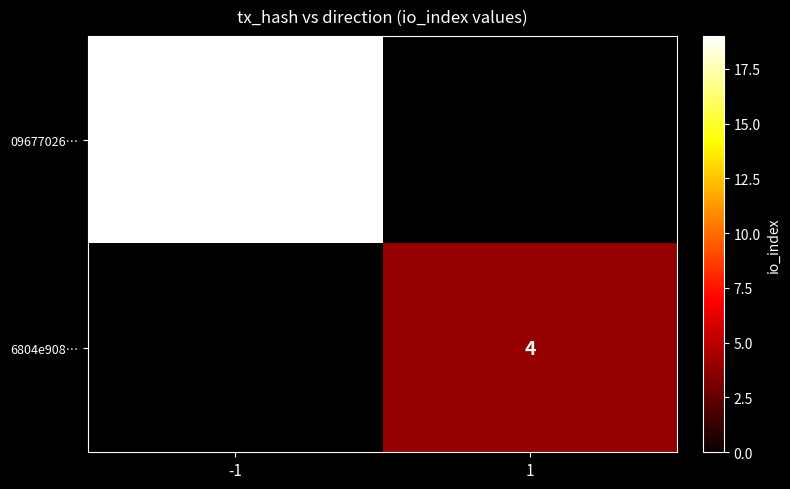

The 6804e908… series shows 4 at 1. True or false?

True